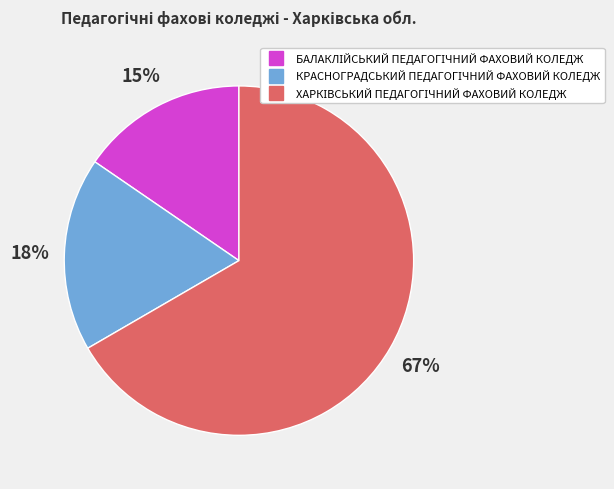

Is there any slice that represents more than half of the pie?

Yes